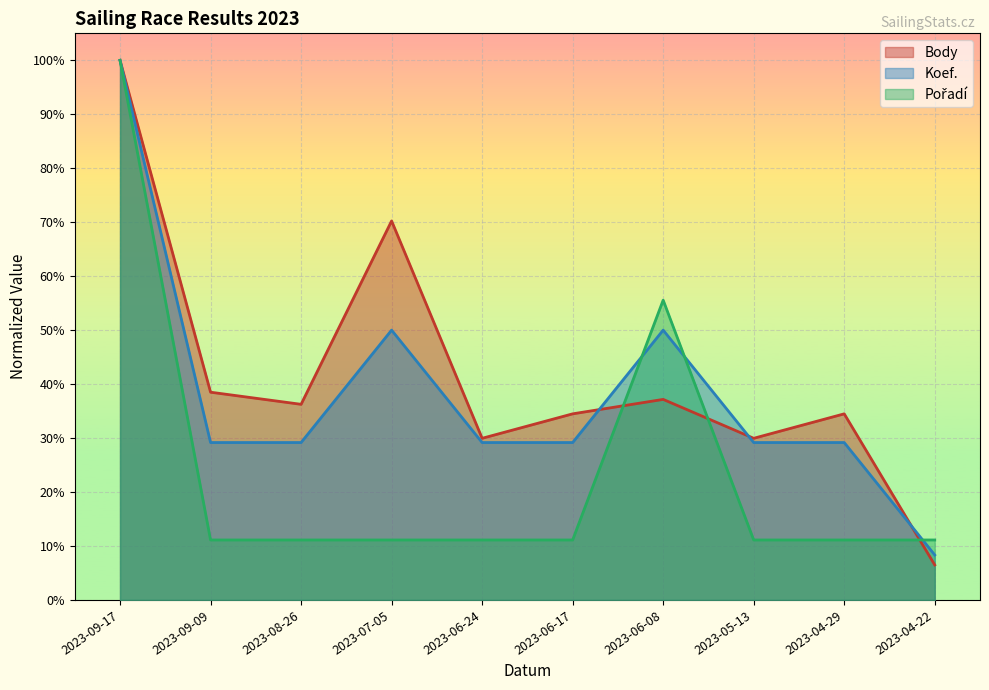

Reading right to left, transcribe all the data shown in this chart.

Body: 2023-04-22=0.1	2023-04-29=0.3	2023-05-13=0.3	2023-06-08=0.4	2023-06-17=0.3	2023-06-24=0.3	2023-07-05=0.7	2023-08-26=0.4	2023-09-09=0.4	2023-09-17=1.0
Koef.: 2023-04-22=0.1	2023-04-29=0.3	2023-05-13=0.3	2023-06-08=0.5	2023-06-17=0.3	2023-06-24=0.3	2023-07-05=0.5	2023-08-26=0.3	2023-09-09=0.3	2023-09-17=1.0
Pořadí: 2023-04-22=0.1	2023-04-29=0.1	2023-05-13=0.1	2023-06-08=0.6	2023-06-17=0.1	2023-06-24=0.1	2023-07-05=0.1	2023-08-26=0.1	2023-09-09=0.1	2023-09-17=1.0